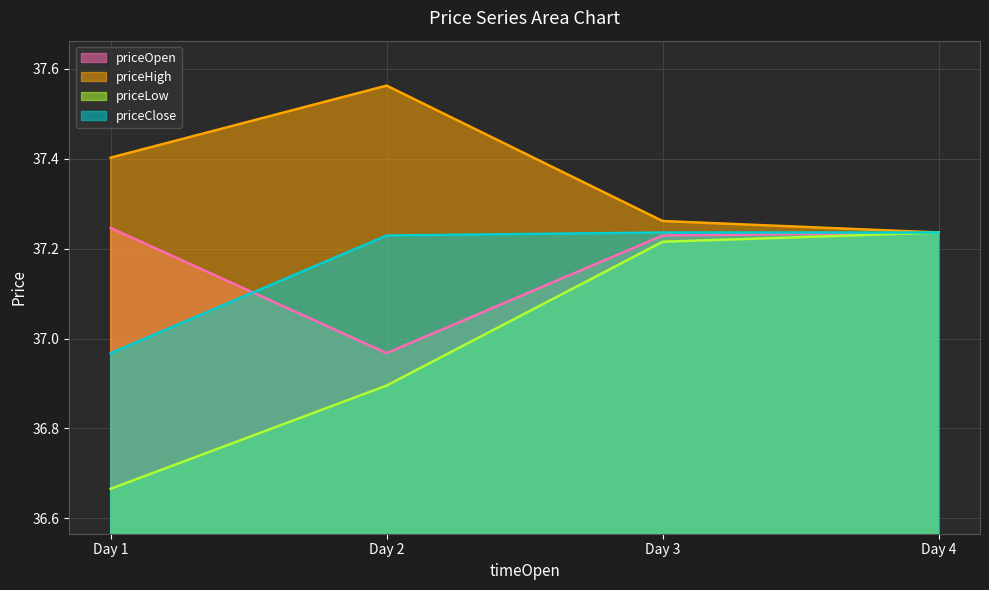

What is the average value of the priceLow series?

37.0